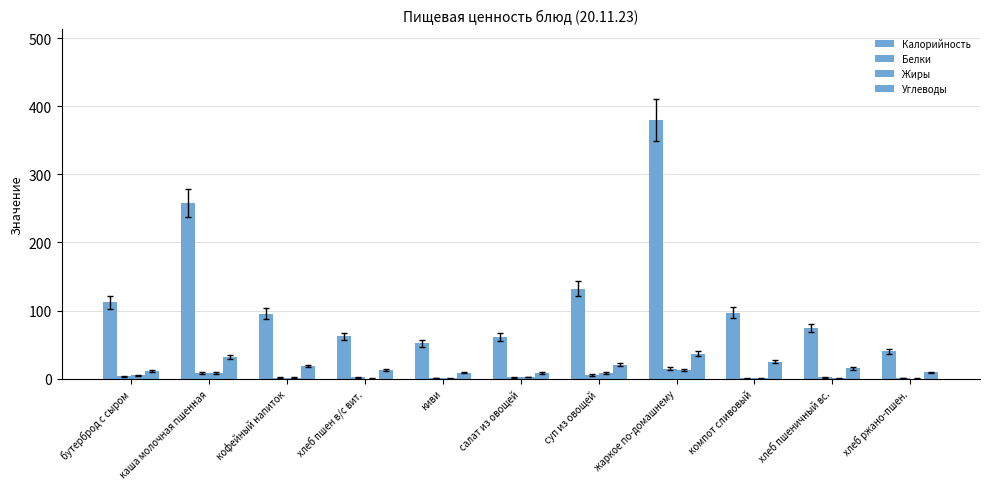

Is the value of Белки at хлеб пшен в/с вит. greater than the value of Жиры at киви?

Yes